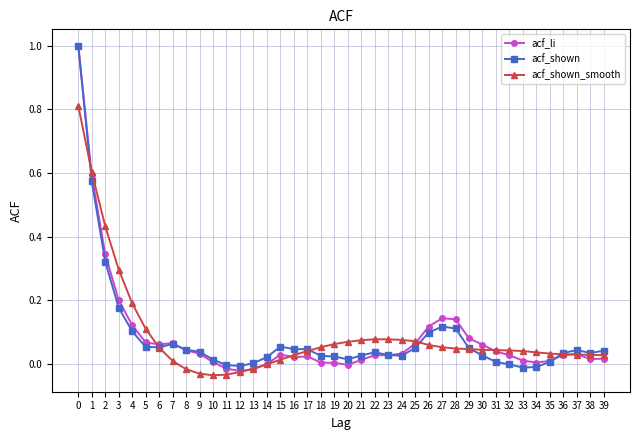

Is it true that acf_shown_smooth equals 0.0 at 38?

True